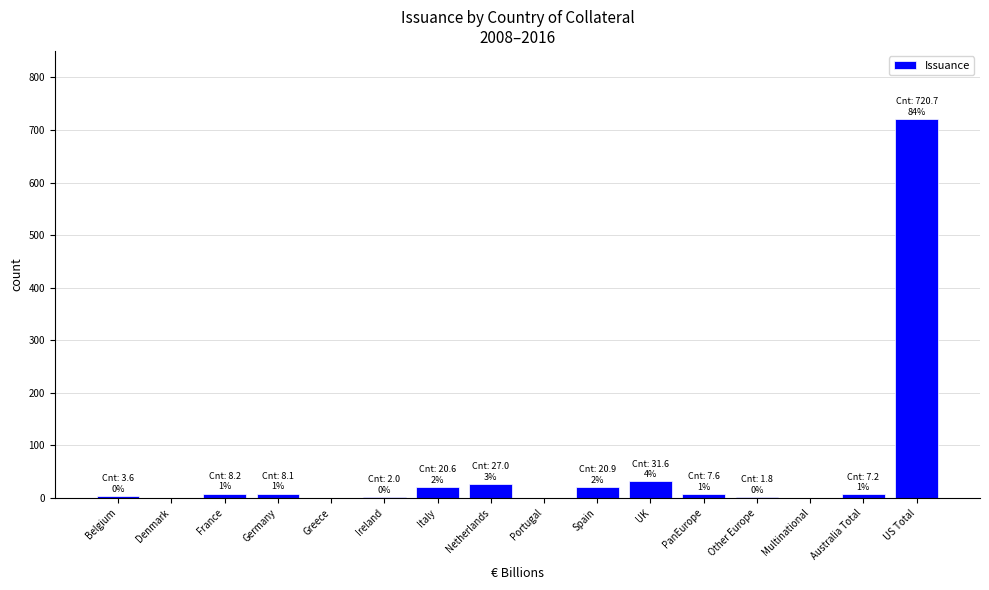

What is the sum of all values?

859.3